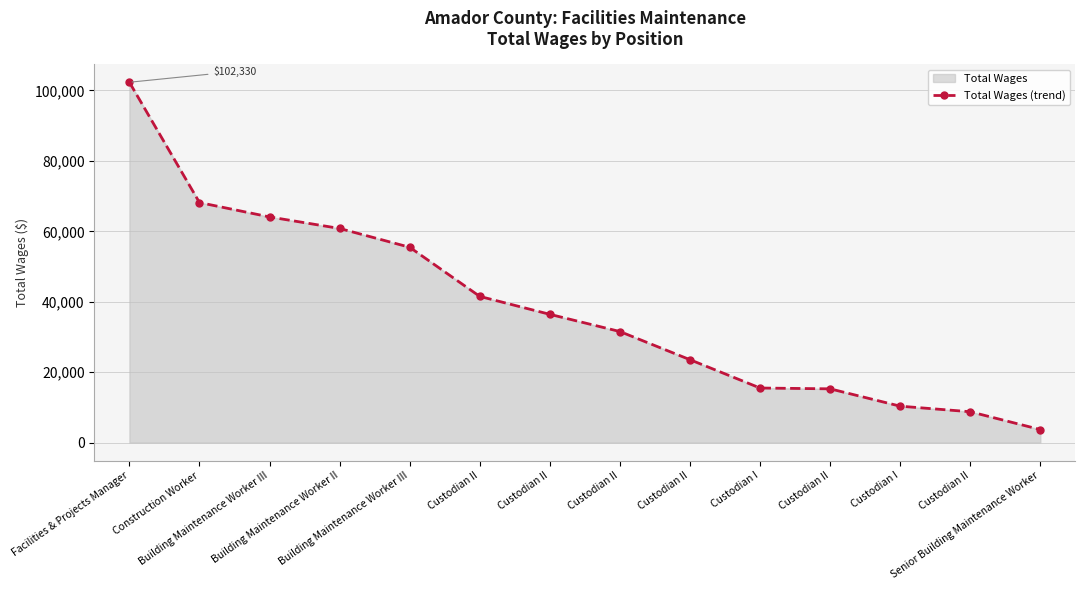

Rank the categories by value from highest to lowest.

Facilities & Projects Manager, Construction Worker, Building Maintenance Worker III, Building Maintenance Worker II, Building Maintenance Worker III, Custodian II, Custodian II, Custodian II, Custodian II, Custodian I, Custodian II, Custodian I, Custodian II, Senior Building Maintenance Worker